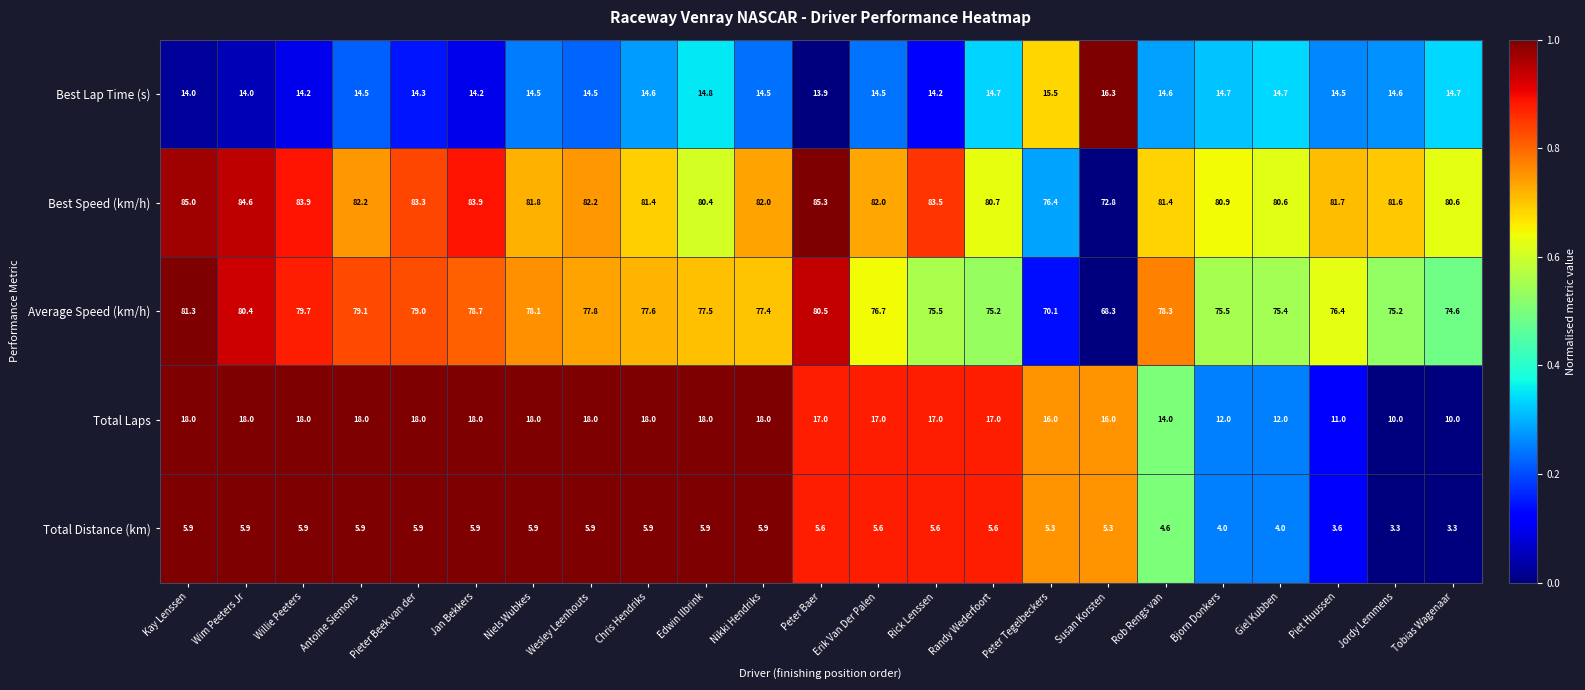

How many distinct data groups are displayed?

5